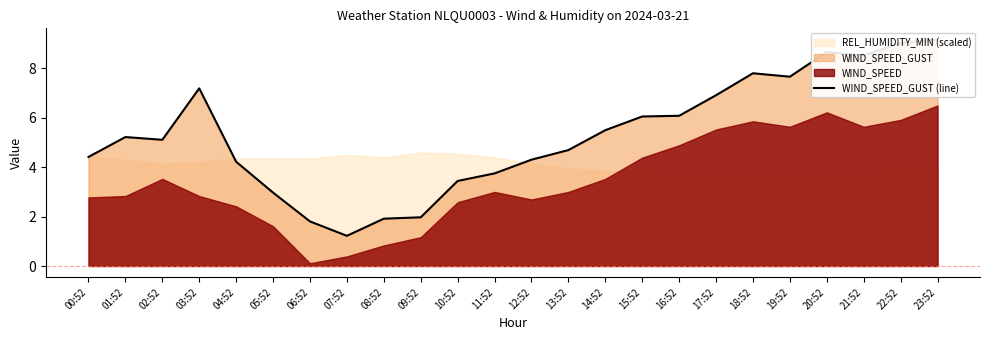

Reading right to left, transcribe all the data shown in this chart.

9.2	9.0	8.5	8.7	7.7	7.8	6.9	6.1	6.1	5.5	4.7	4.3	3.8	3.4	2.0	1.9	1.2	1.8	3.0	4.2	7.2	5.1	5.2	4.4